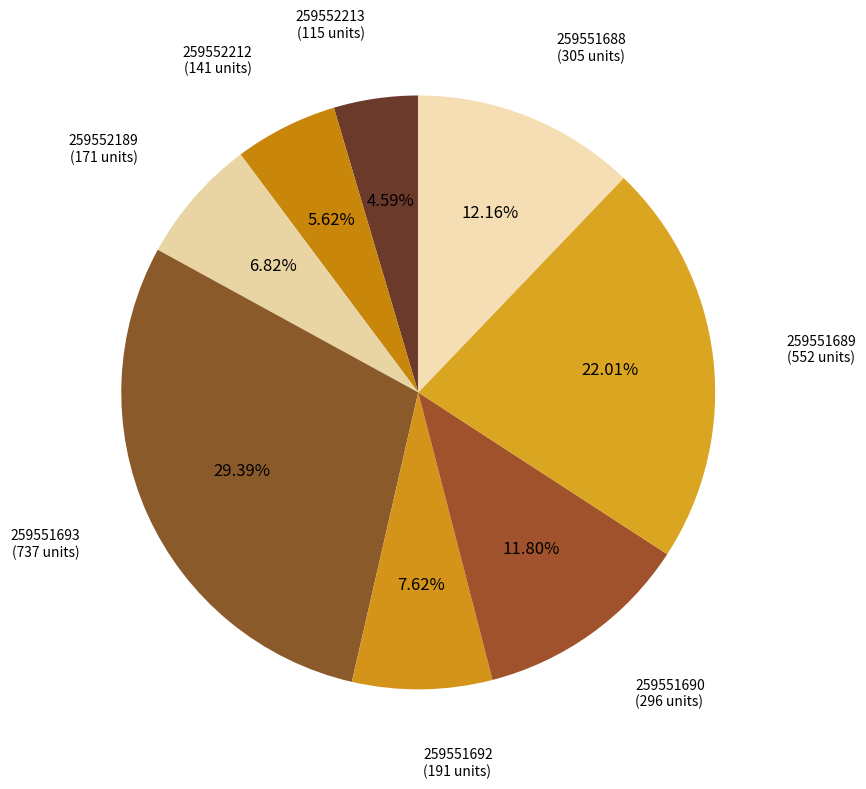

Which category has the smallest portion of the pie?

259552213